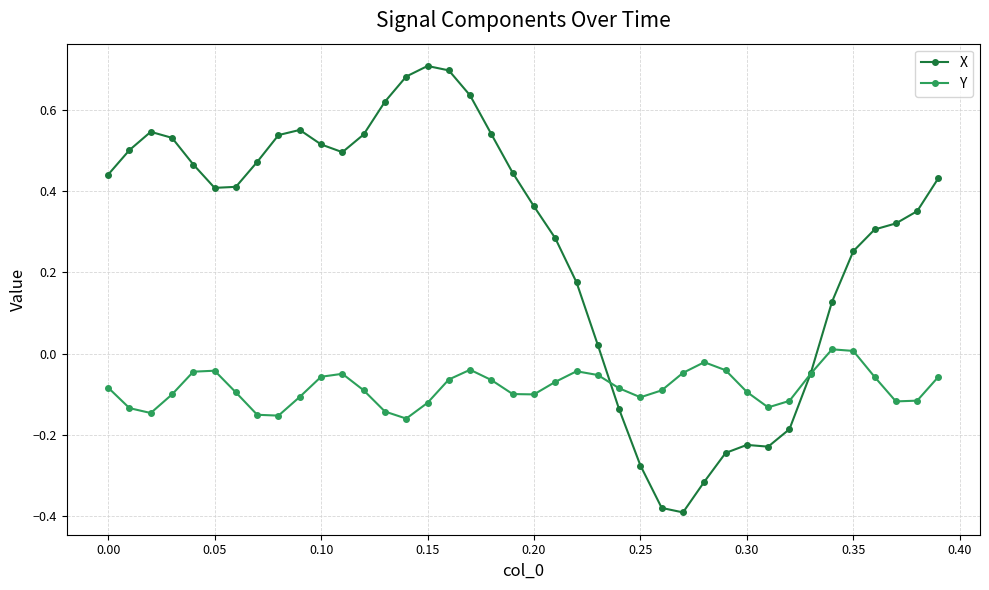

Count the number of categories in the chart.

40